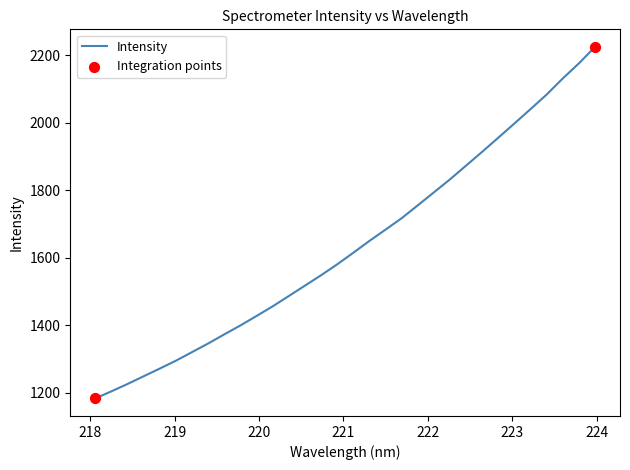

What is the minimum value shown in the chart?

1182.9